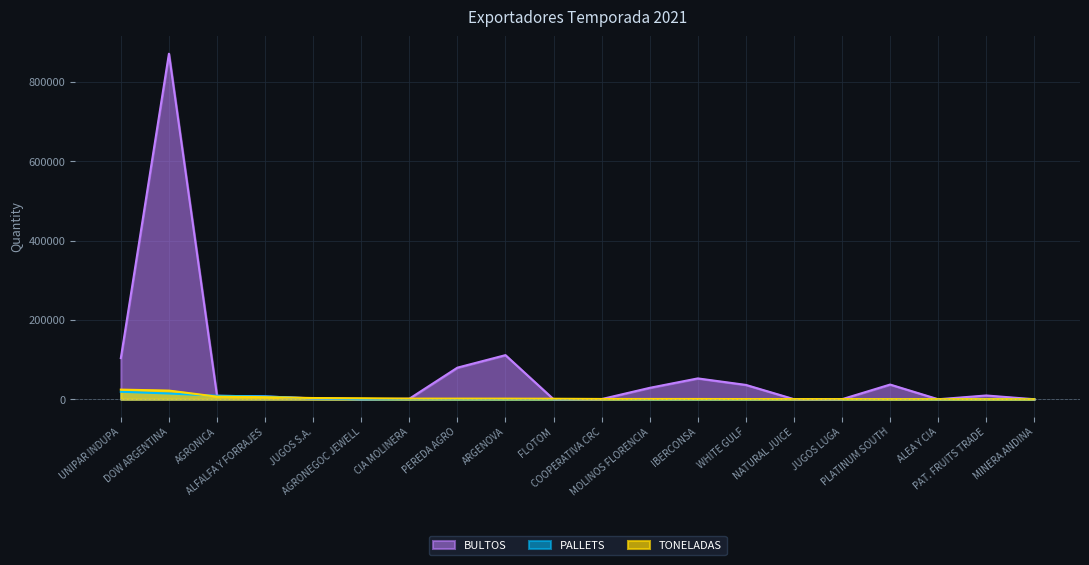

How many intersections are there between PALLETS and TONELADAS?

2